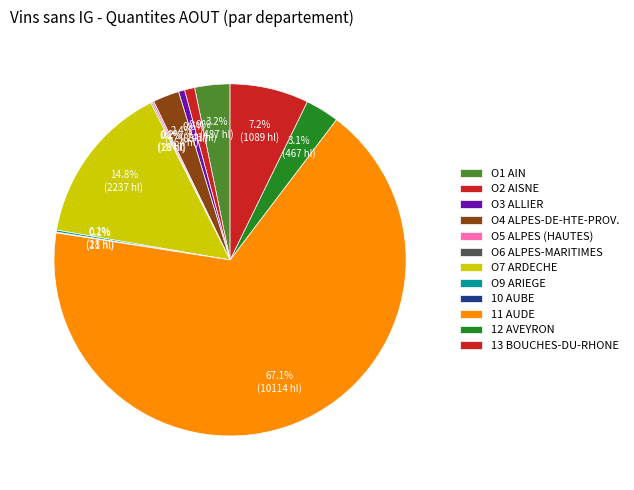

What percentage is the O3 ALLIER slice, to the nearest percent?

1%